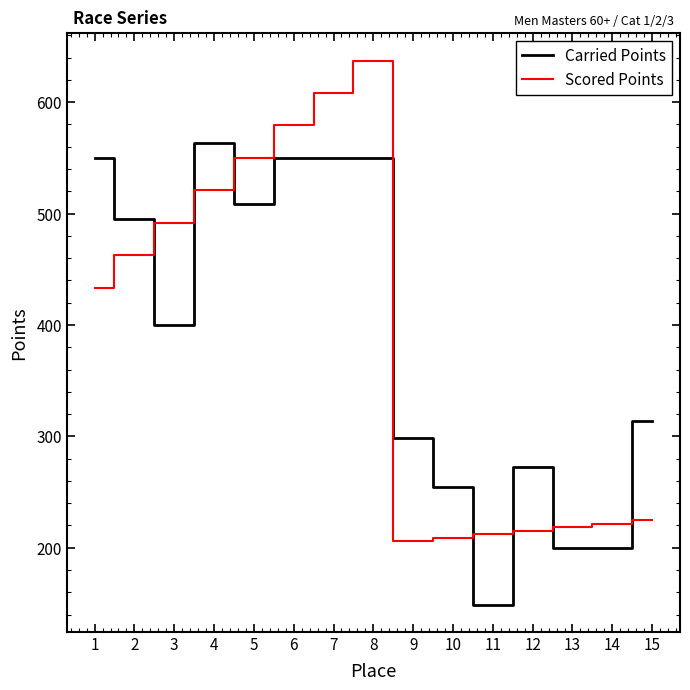

At which category does Scored Points reach its first local peak?

8